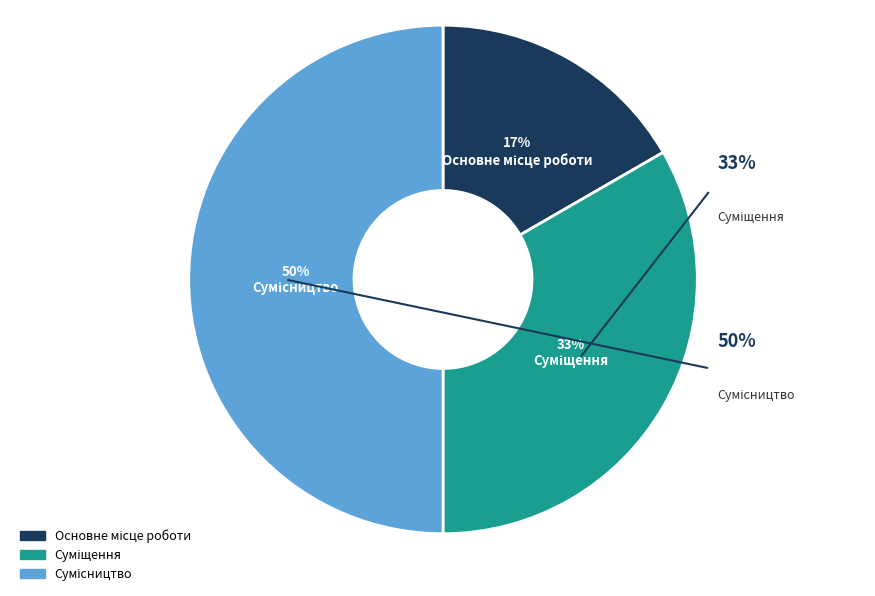

To the nearest percent, what is the average slice percentage?

33%